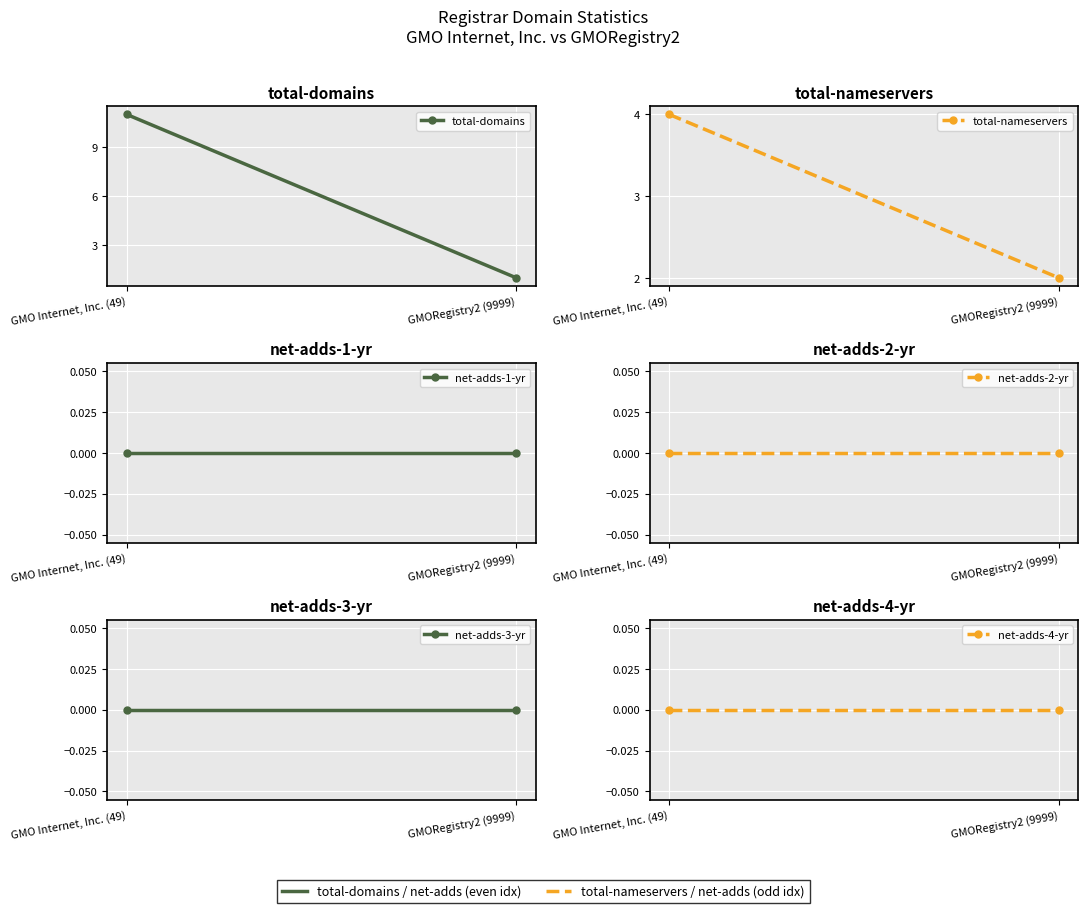

What is the approximate value of total-nameservers at GMO Internet, Inc. (49)?

4